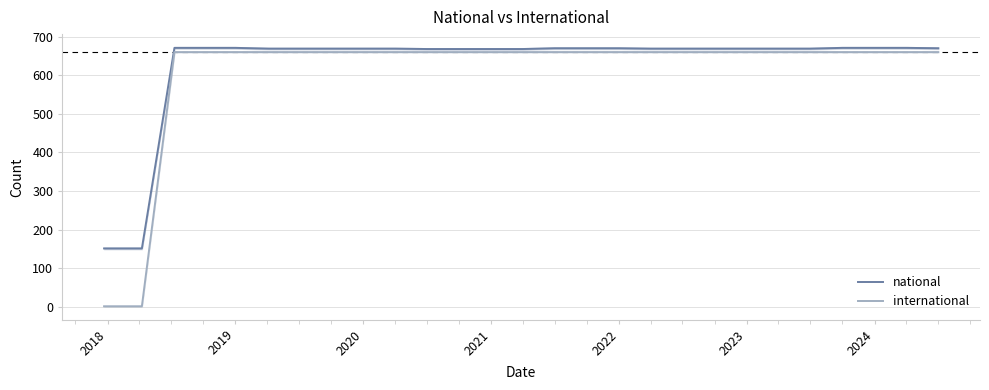

How many data points does each series have?

27